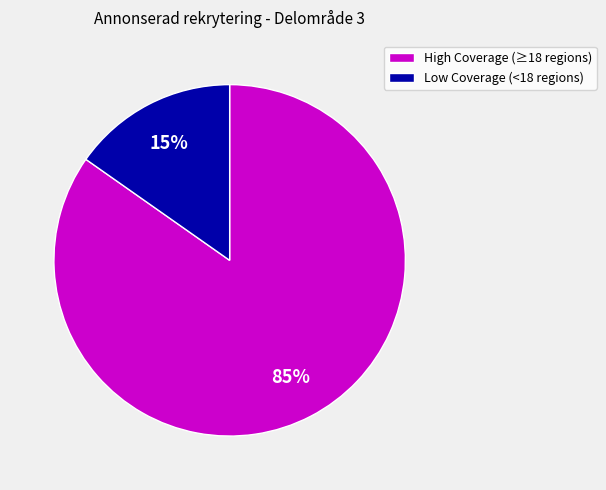

What percentage is the Low Coverage (<18 regions) slice, to the nearest percent?

15%